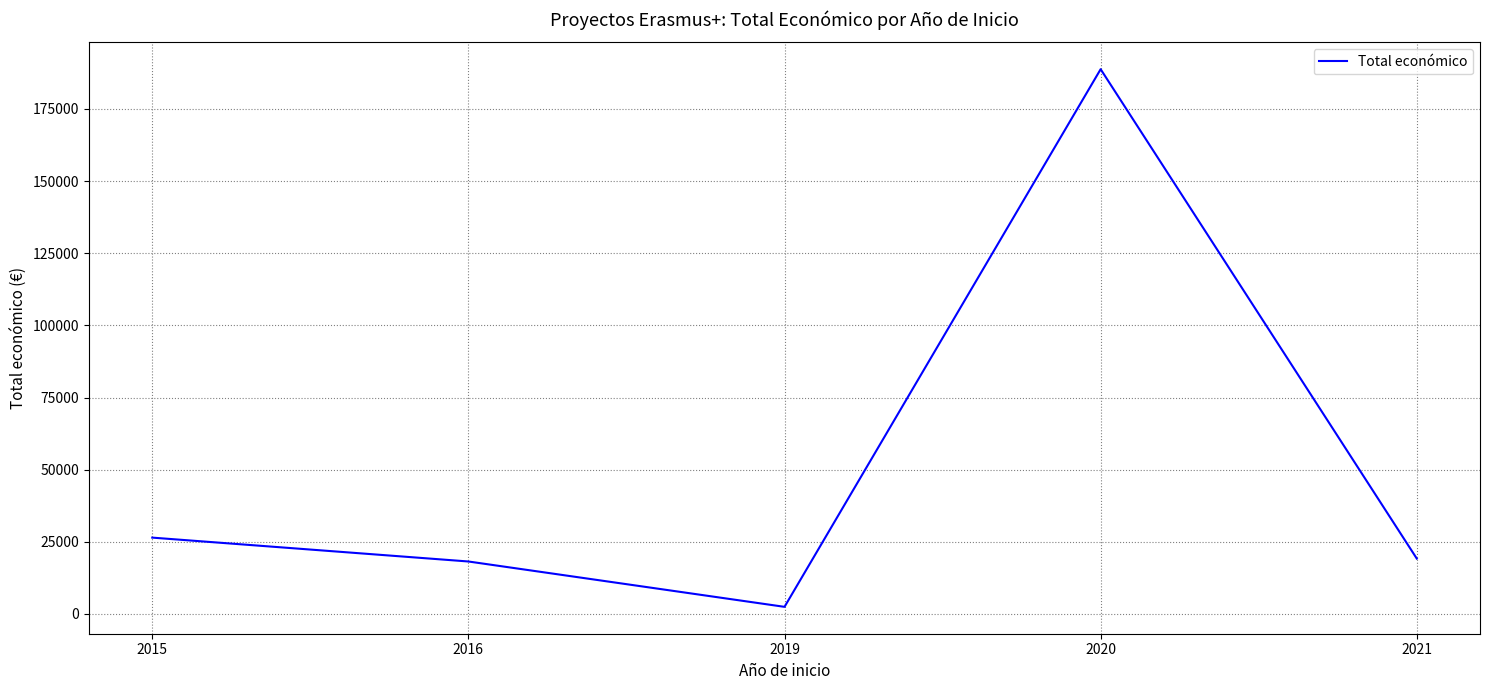

Reading left to right, what are all the values shown in this chart?

26442	18169	2450	188792	19180